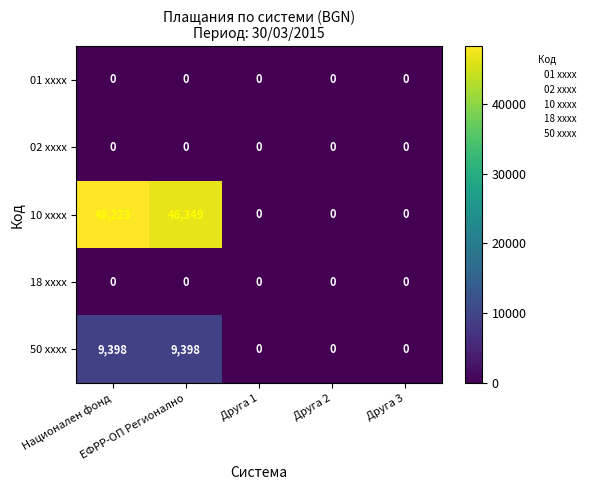

What is the difference between the second highest and minimum values in the 50 xxxx series?

9398